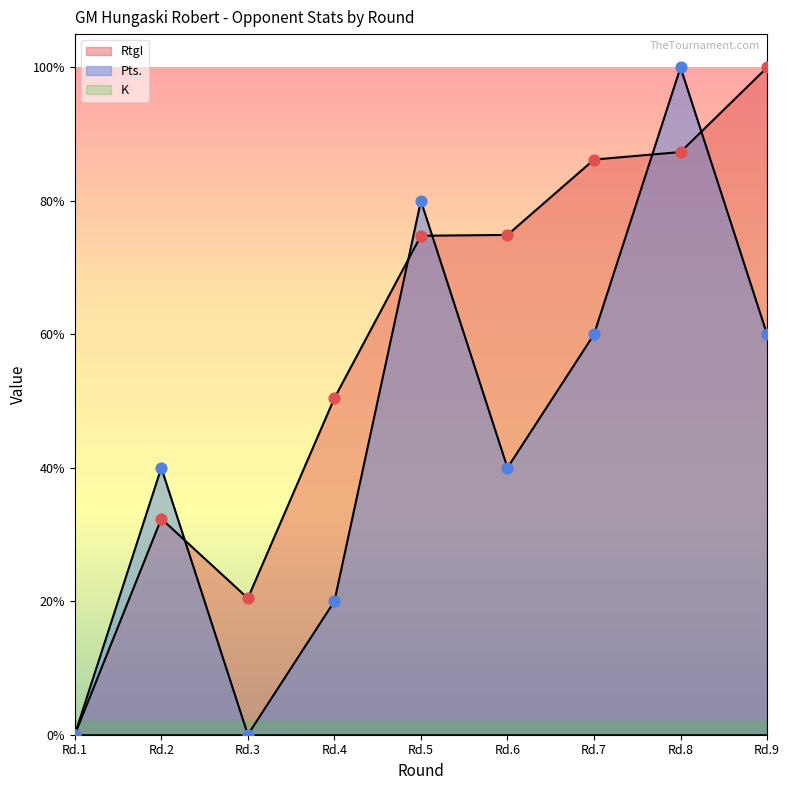

What is the total value across all series at Rd.4?

0.7